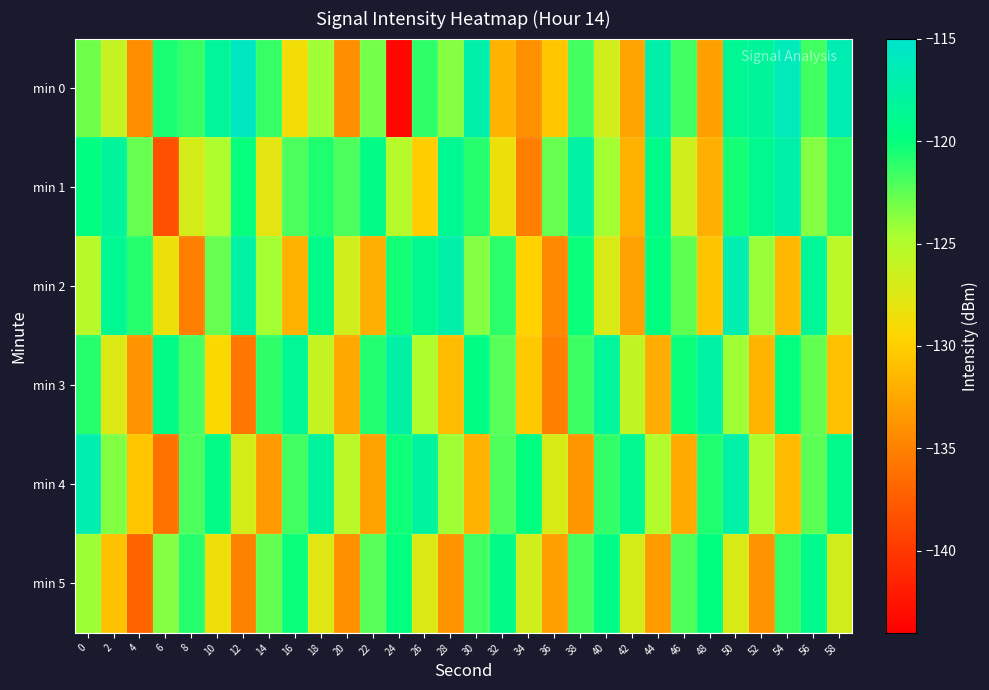

Which has a higher value, 10 or 2?

10